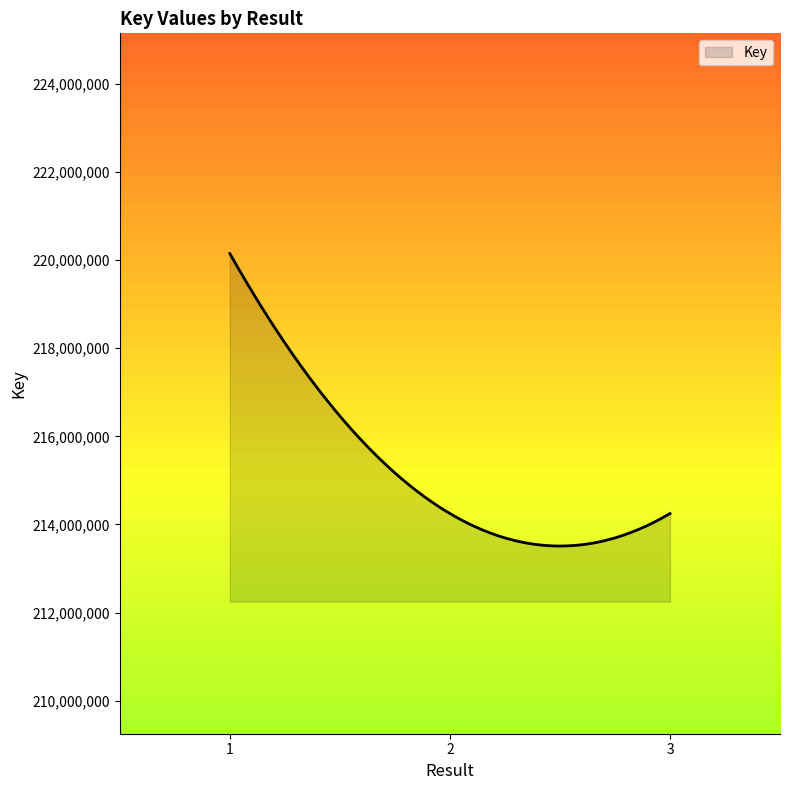

What is the minimum value shown in the chart?

213509708.4